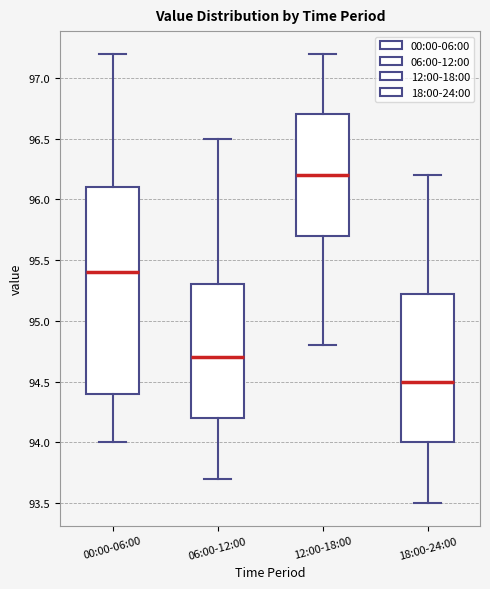

Where is the lower edge of the box for 06:00-12:00 on the y-axis? The values are not printed on the chart, so give them approximately, as read against the axis.

94.20